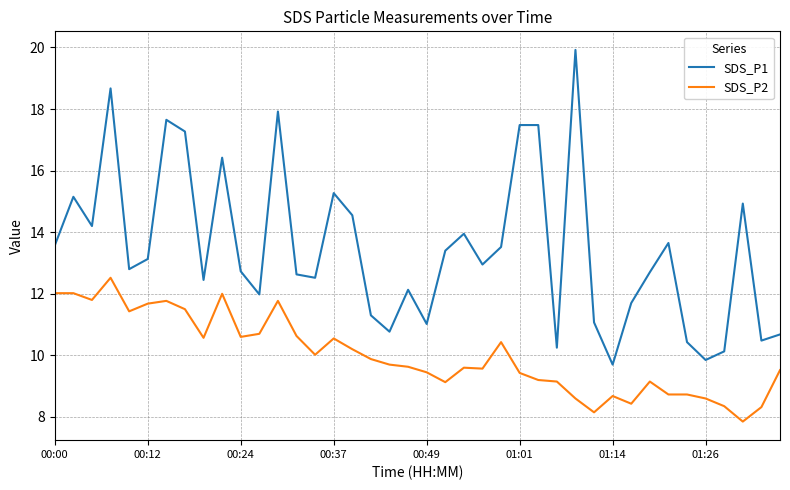

True or false: SDS_P2 and SDS_P1 intersect in this chart.

False